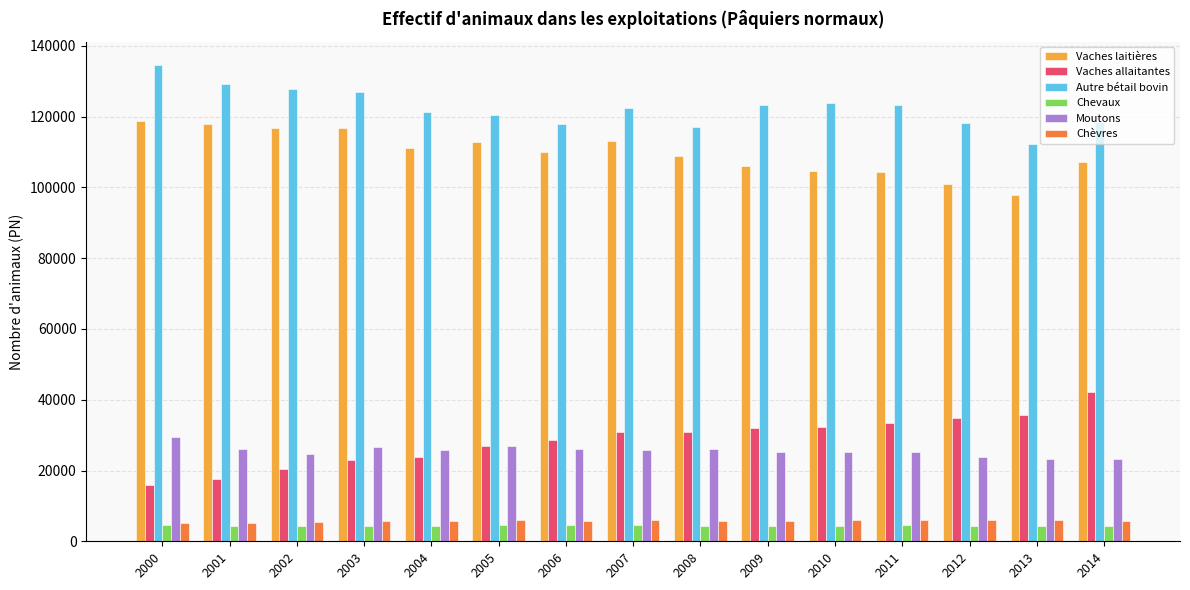

What is the minimum value for Moutons?

23191.0